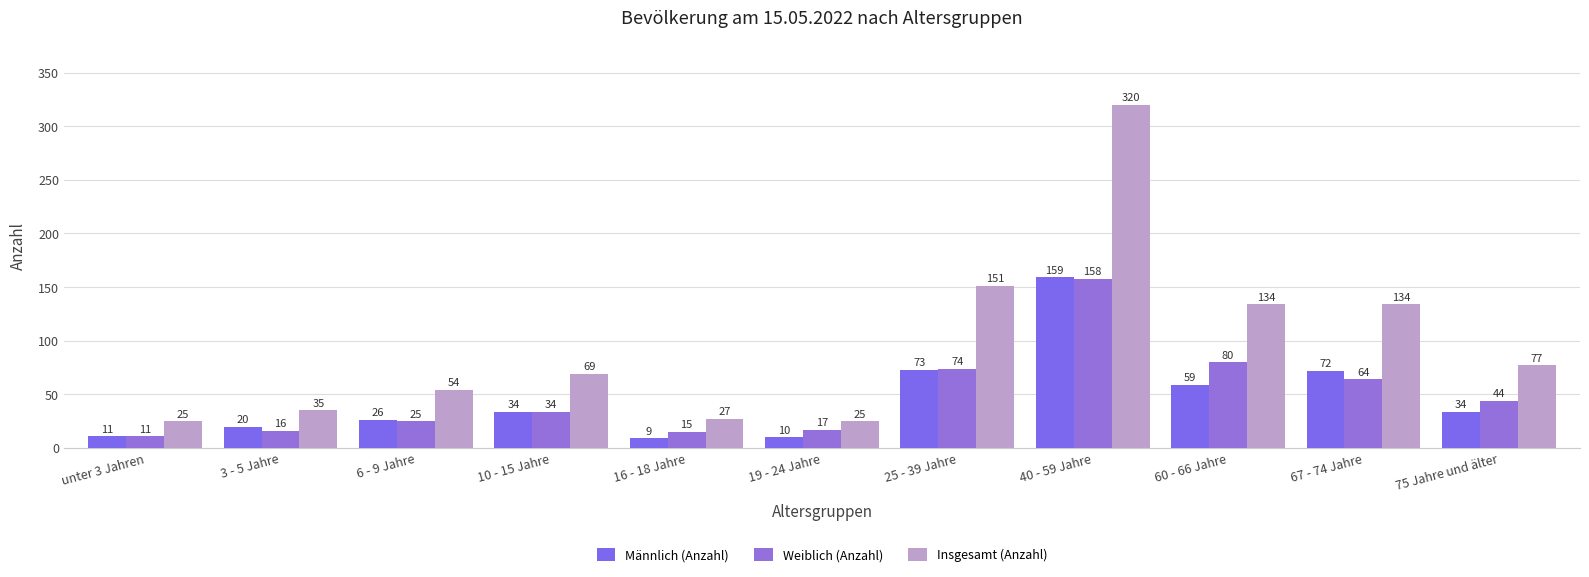

Is it true that Männlich (Anzahl) equals 20 at 75 Jahre und älter?

False